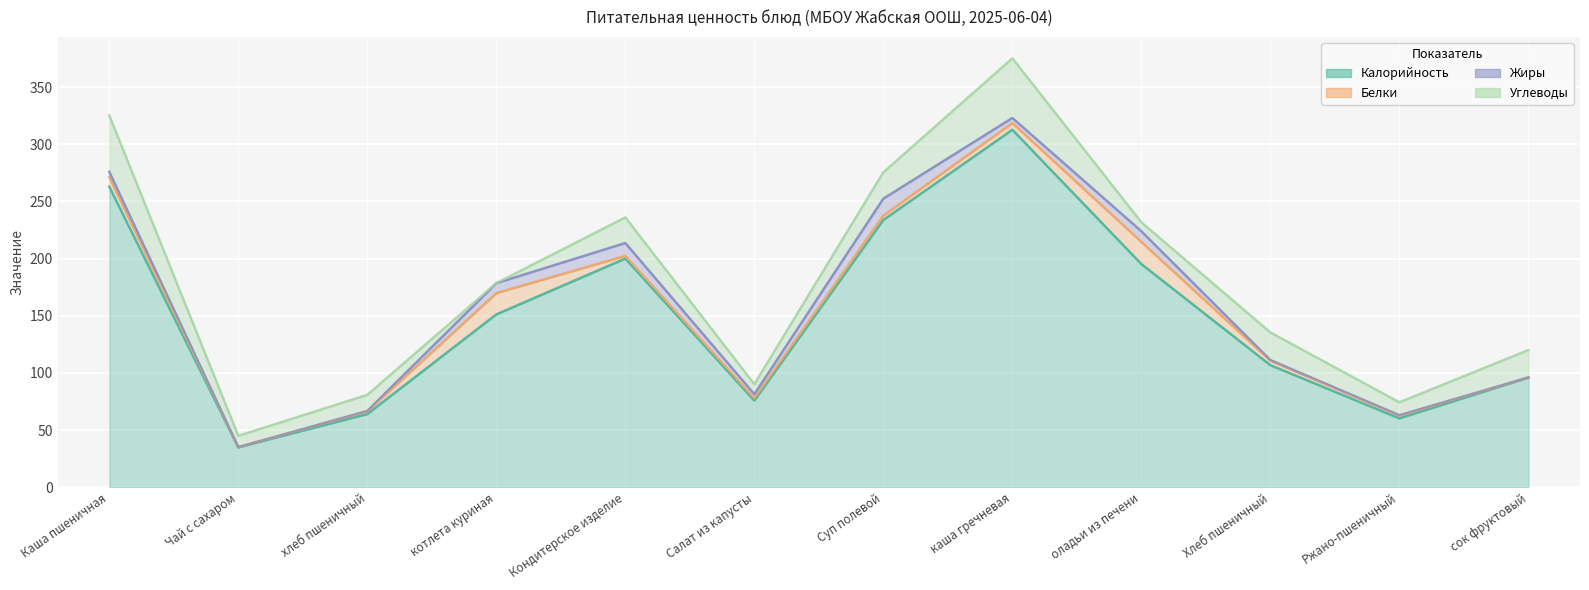

Which series has the widest spread of values?

Калорийность